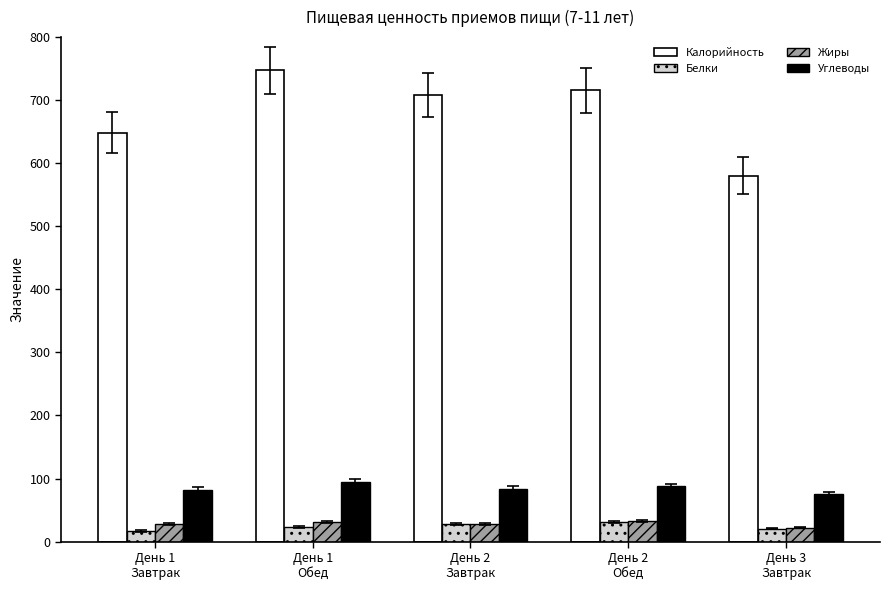

What is the sum of all Белки values?

119.5